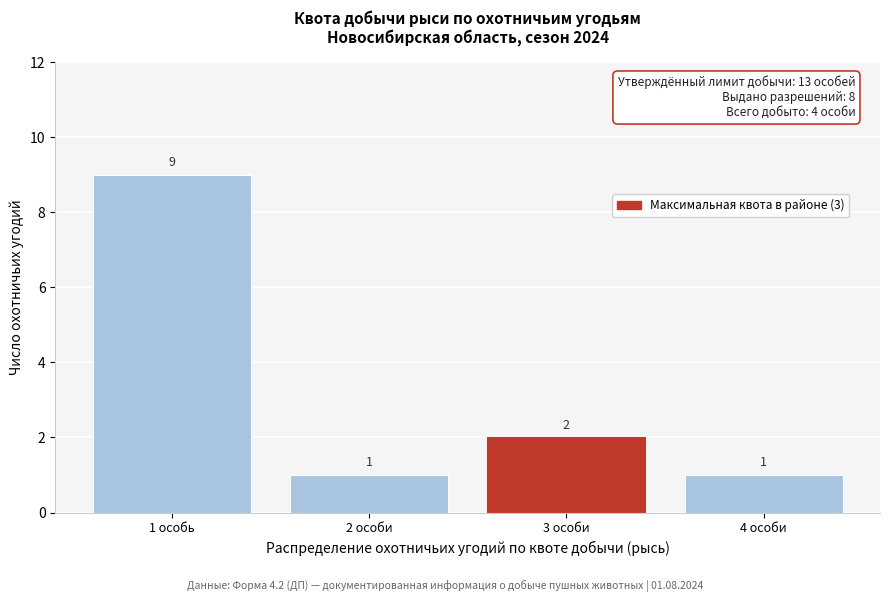

Reading right to left, list all the values displayed in this chart.

1	2	1	9